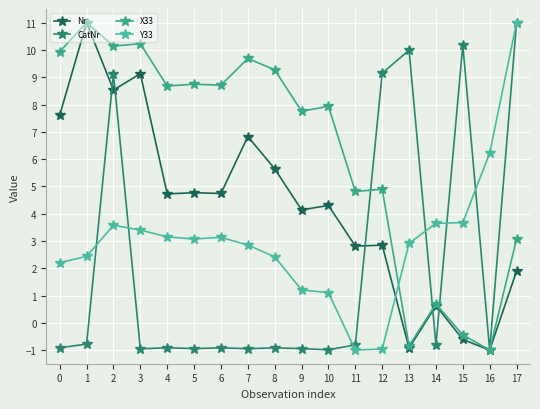

How many categories are shown in the chart?

18